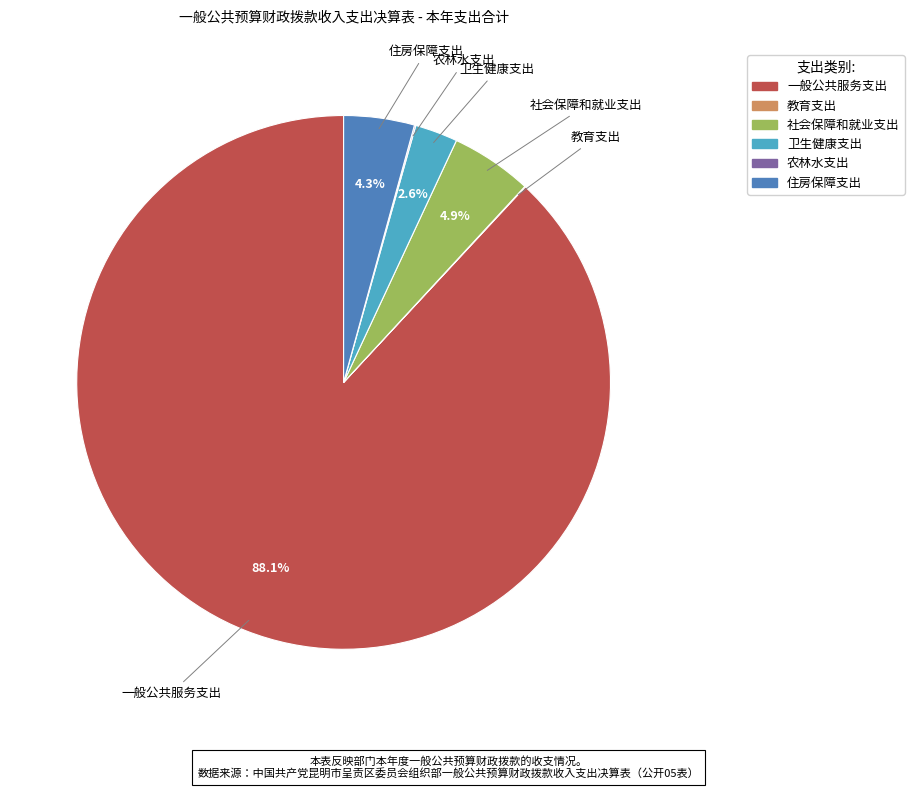

Which category has the biggest portion of the pie?

一般公共服务支出